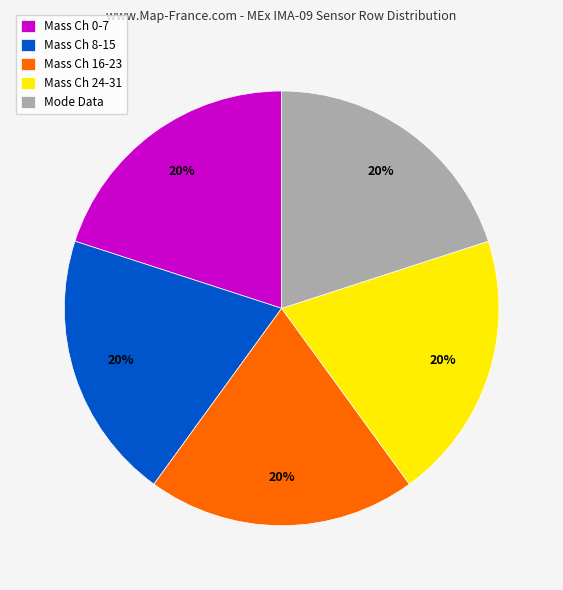

How many slices are in this pie chart?

5